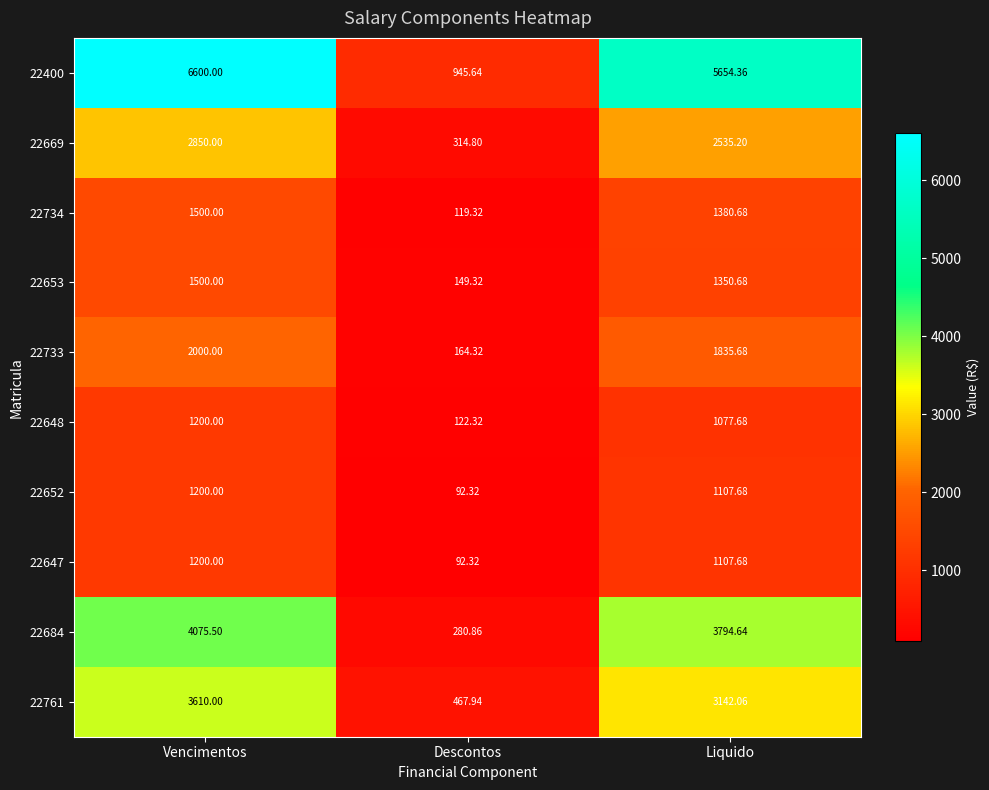

Which category has the lowest value across all series?

Descontos